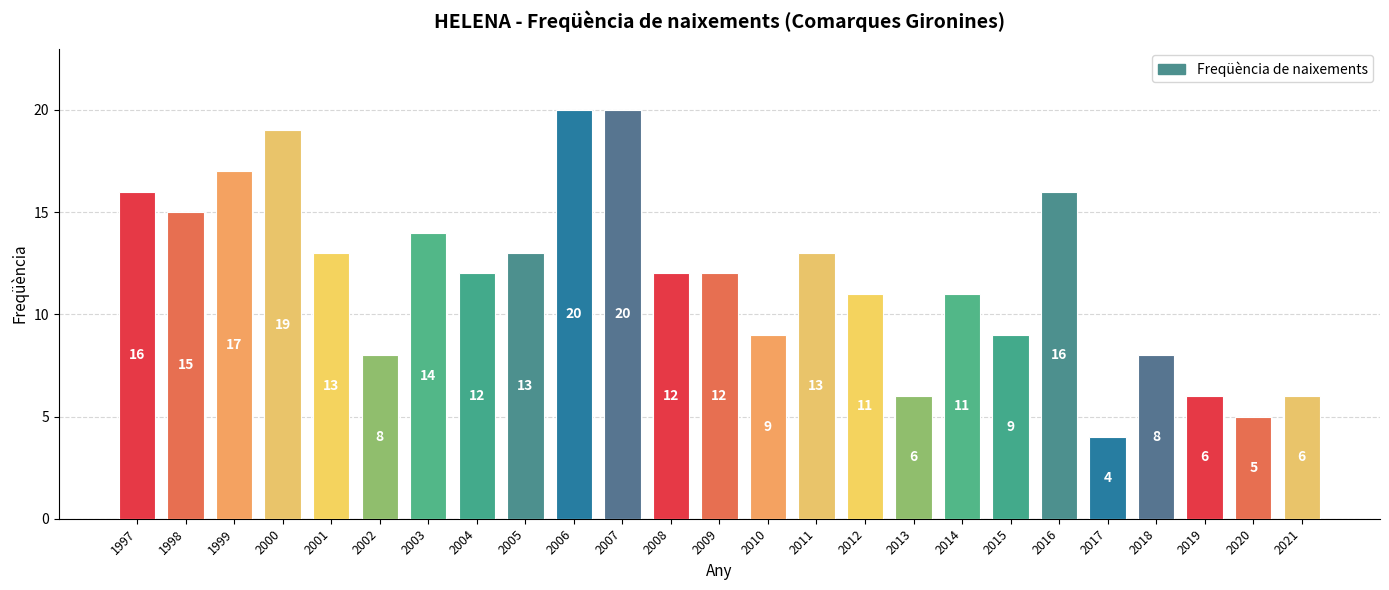

Where does the data first go above 12?

1997